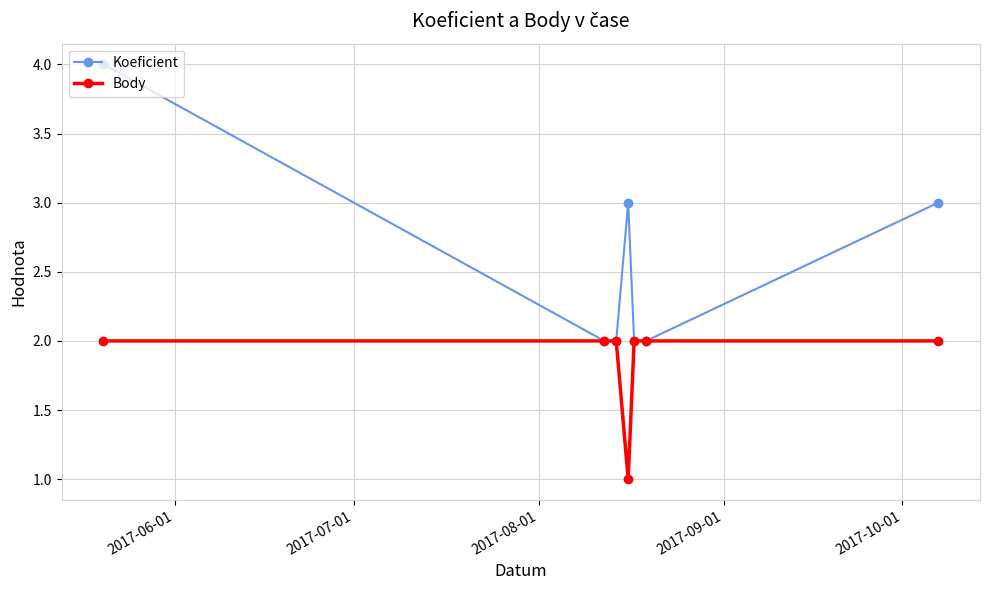

Does the chart display data point markers on the line(s)?

Yes